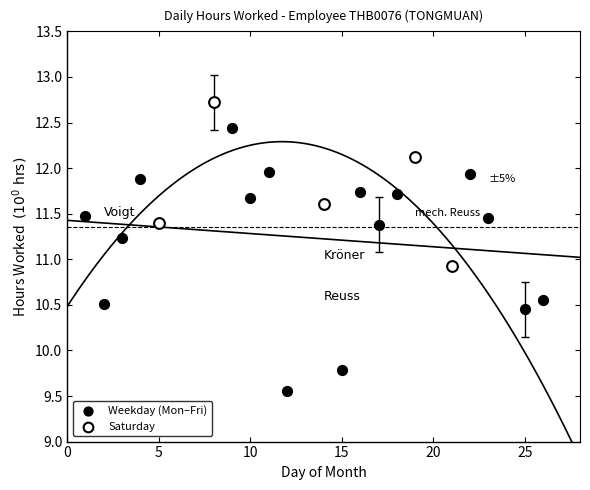

Which series has the widest spread of Y values?

Weekday (Mon–Fri)